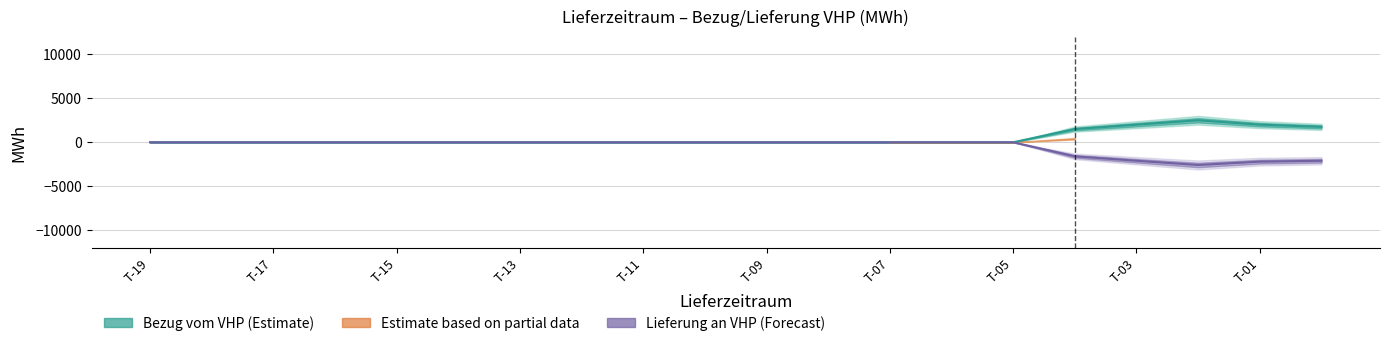

Reading left to right, list all the values displayed in this chart.

Bezug vom VHP (Estimate): 0	0	0	0	0	0	0	0	0	0	0	0	0	0	0	1500	2000	2500	2000	1750
Lieferung an VHP (Forecast): 0	0	0	0	0	0	0	0	0	0	0	0	0	0	0	-1600	-2100	-2580	-2200	-2100